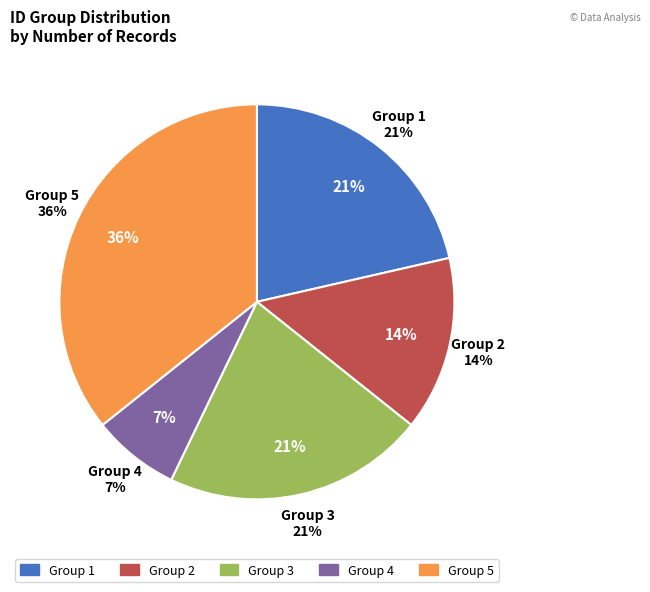

How many segments does this pie chart have?

5